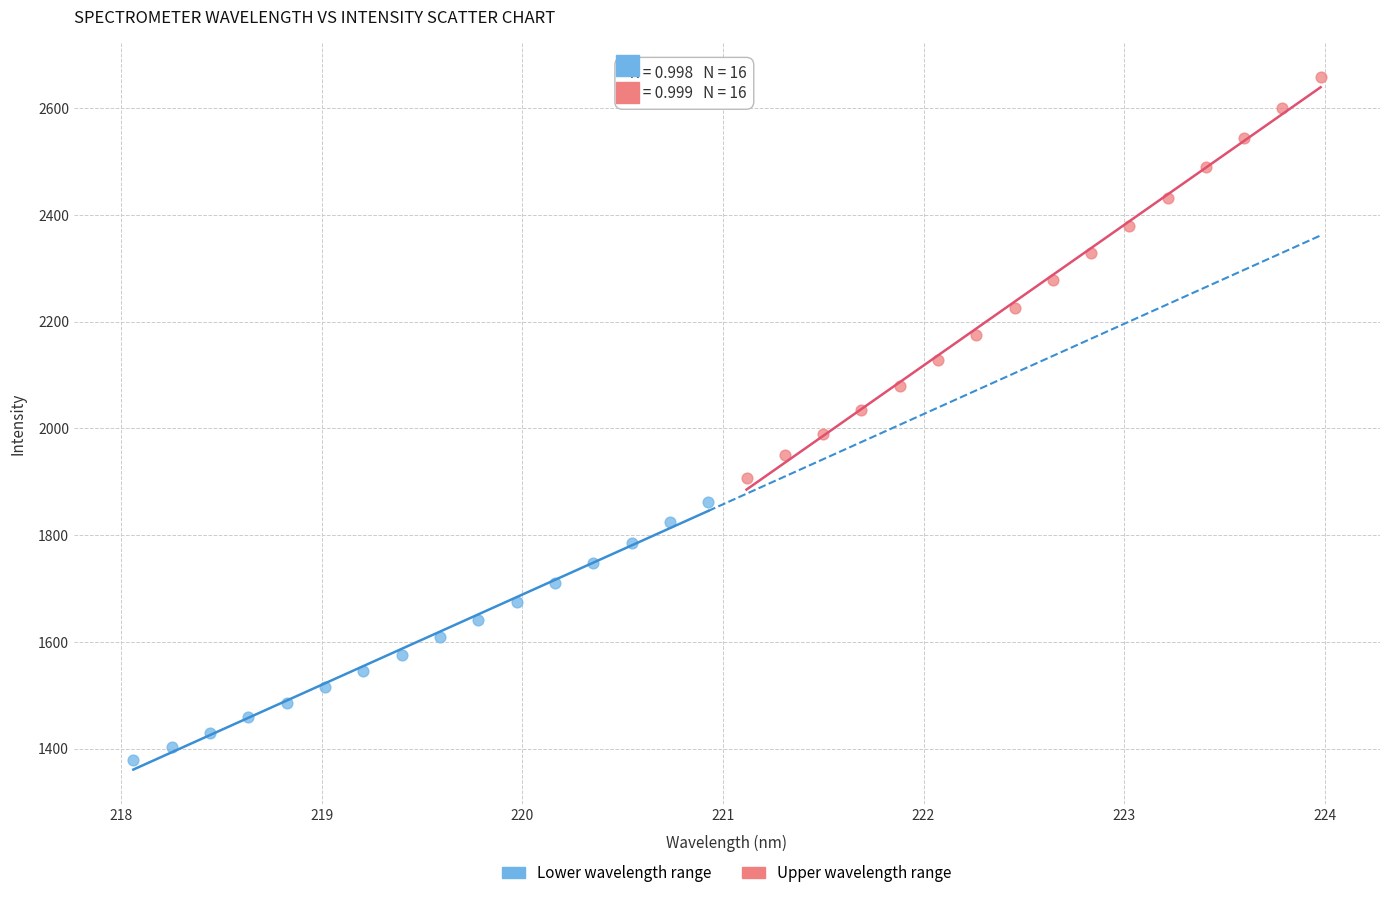

Which series contains the highest Y value?

Upper wavelength range